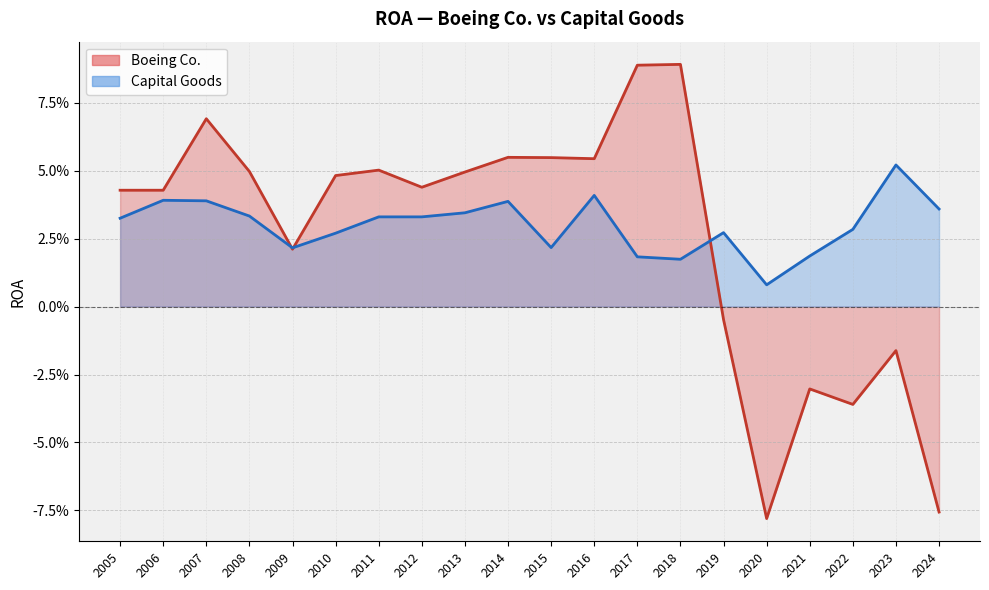

True or false: Capital Goods has more than 0 points higher than both neighbors.

True